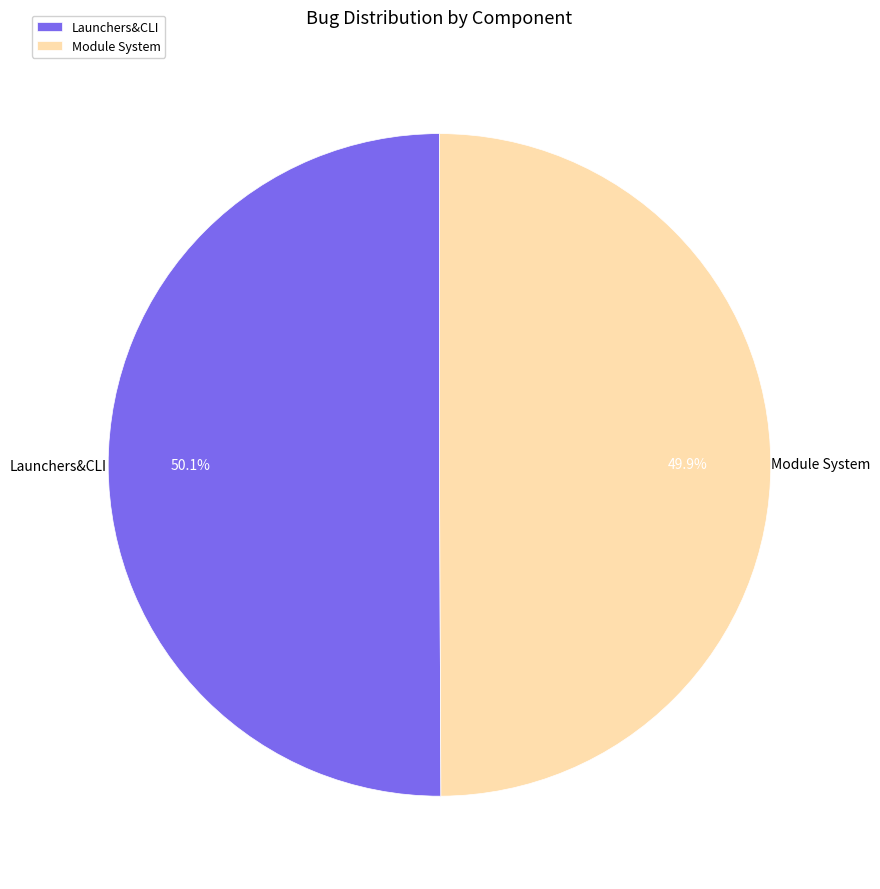

Count the number of slices in the pie.

2